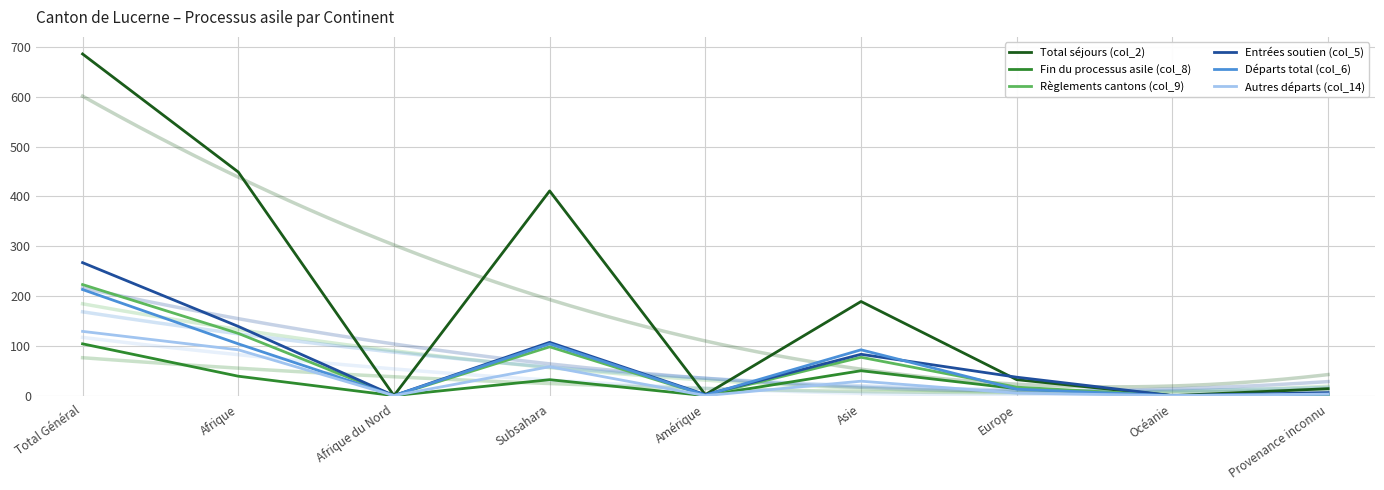

What is the label of the 8th point from the right?

Afrique